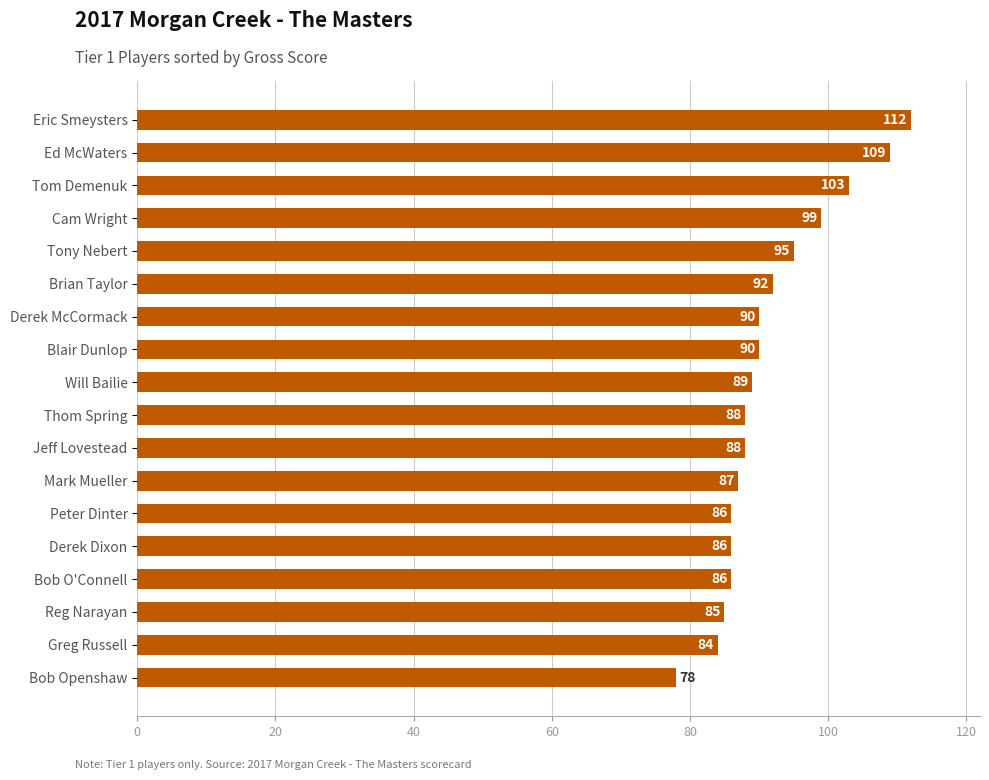

Approximately how many times larger is the value at Eric Smeysters compared to Blair Dunlop?

1.2